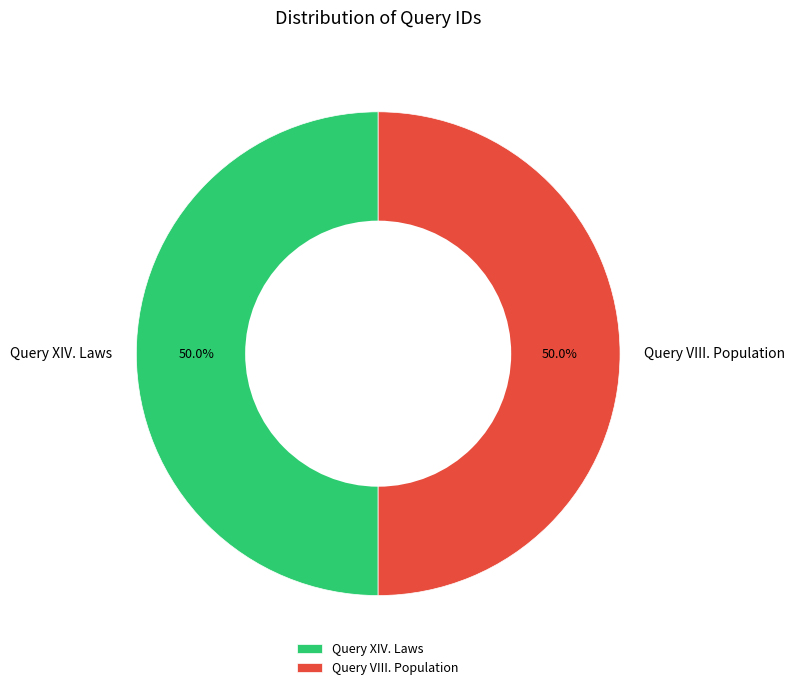

Approximately how many times larger is the value at Query VIII. Population compared to Query XIV. Laws?

1.0